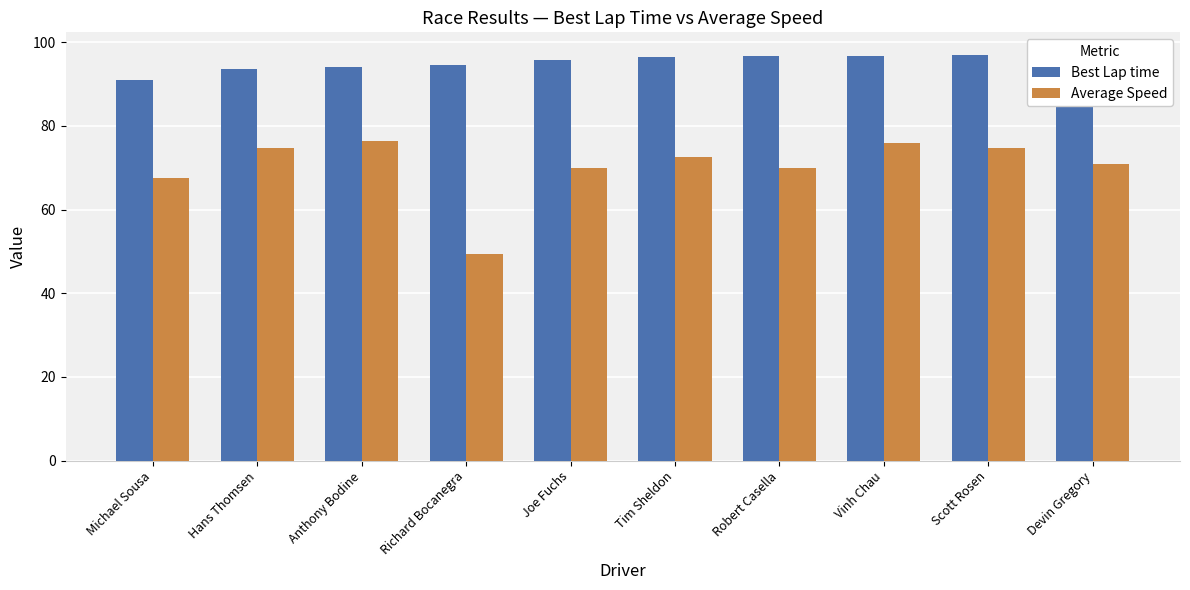

What is the difference between the maximum and minimum values in the Best Lap time series?

6.6